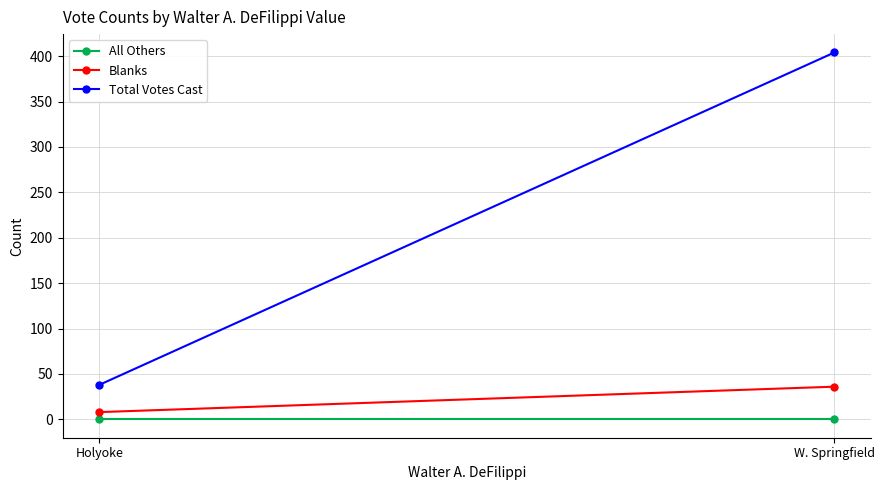

Is this an area chart (filled region under the line)?

No